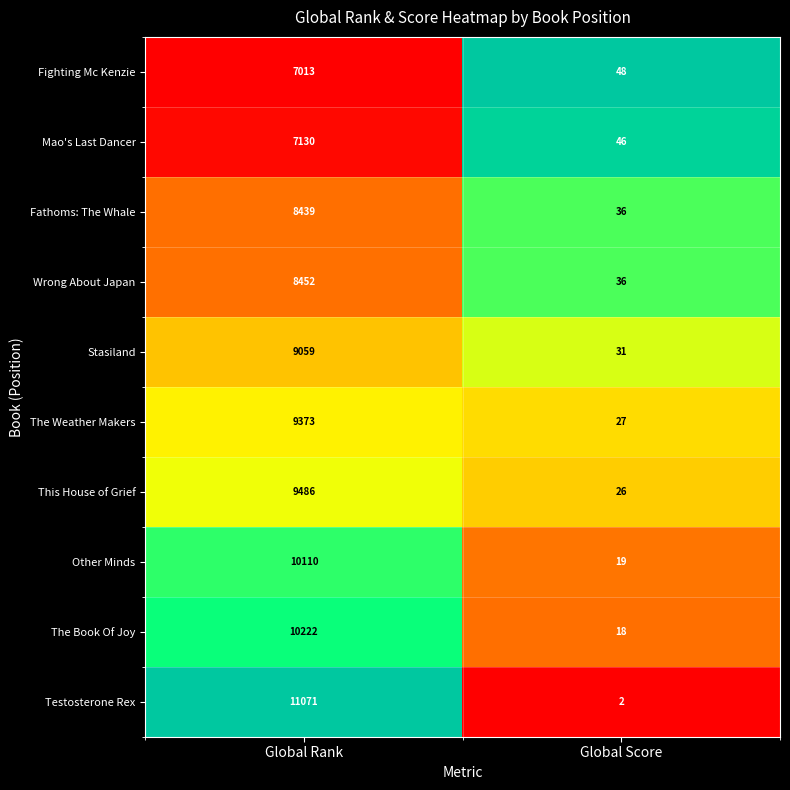

Reading left to right, list all the values displayed in this chart.

Fighting Mc Kenzie: 7013	48
Mao's Last Dancer: 7130	46
Fathoms: The Whale: 8439	36
Wrong About Japan: 8452	36
Stasiland: 9059	31
The Weather Makers: 9373	27
This House of Grief: 9486	26
Other Minds: 10110	19
The Book Of Joy: 10222	18
Testosterone Rex: 11071	2